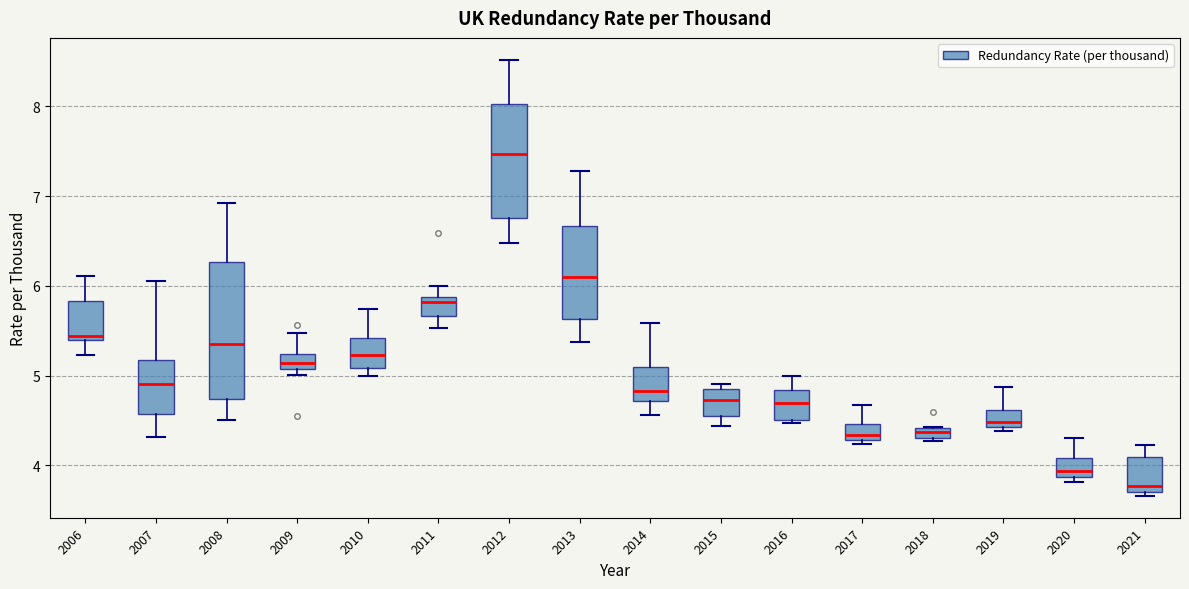

Which box has the highest median line?

2012